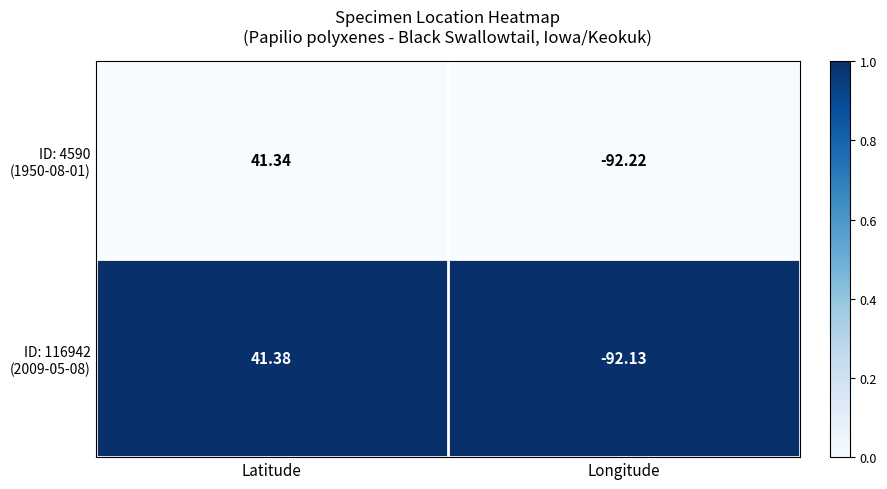

At which category is the sum across all series the highest?

Latitude